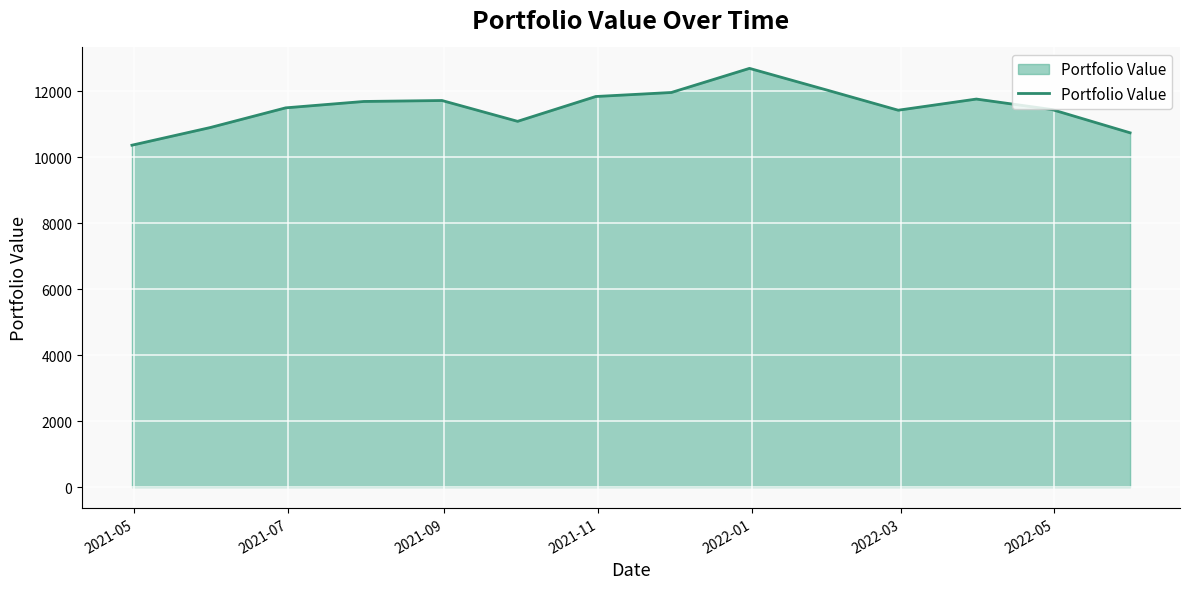

What is the difference between the maximum and minimum values?

2330.5